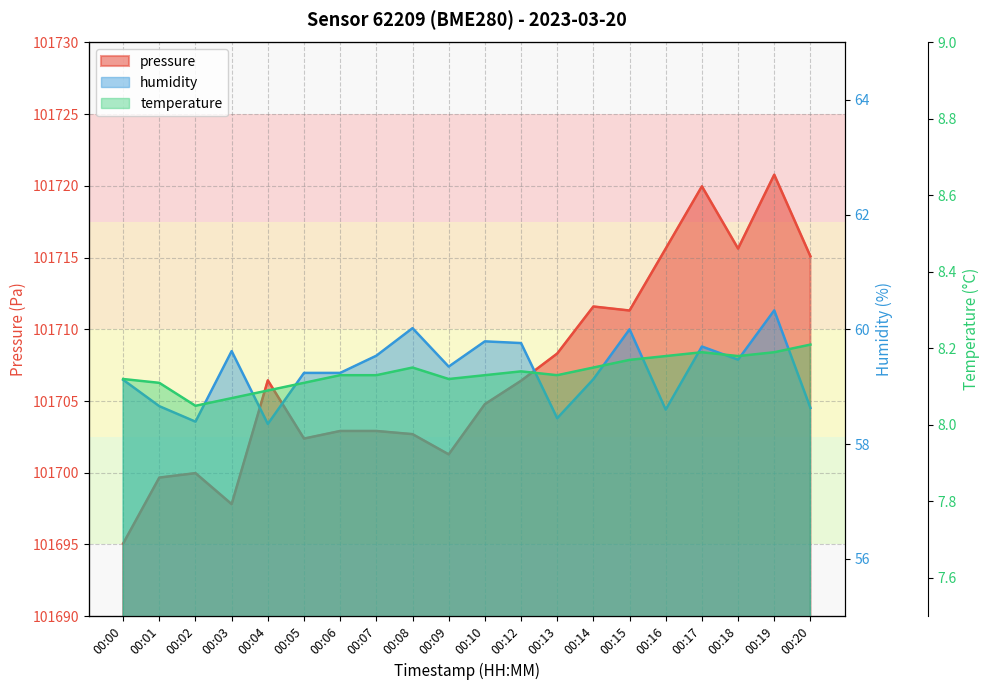

What is the sum of all temperature values?

162.8